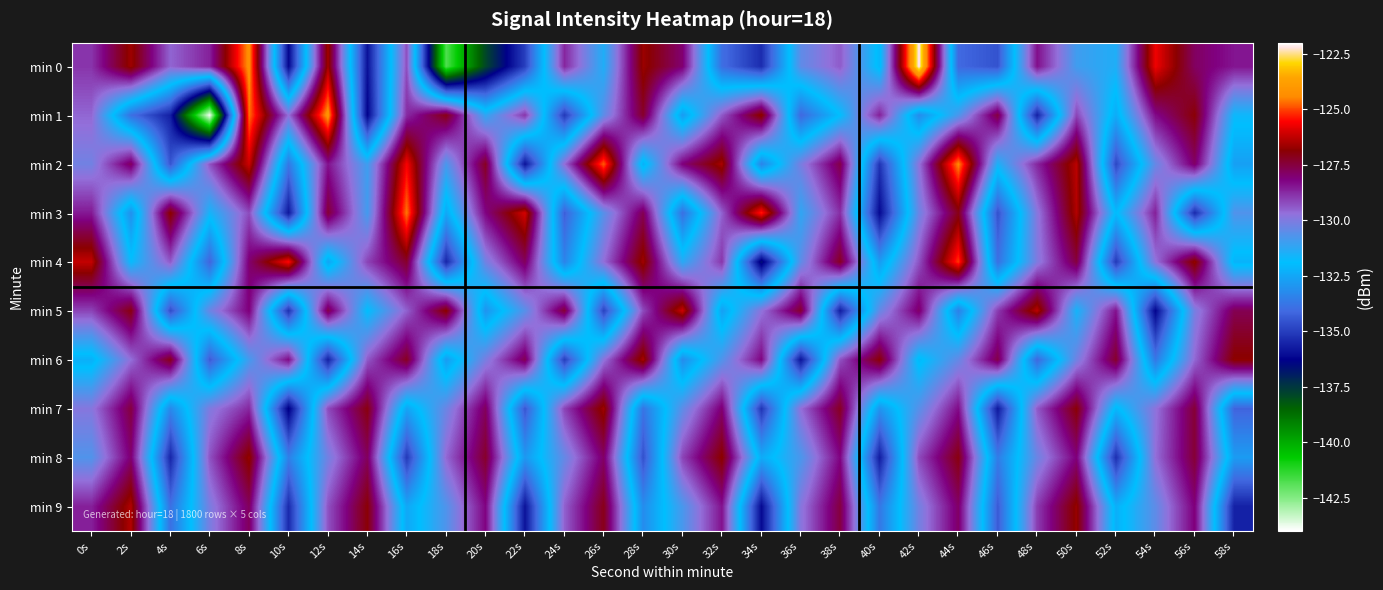

Which label corresponds to the largest value in the chart?

42s